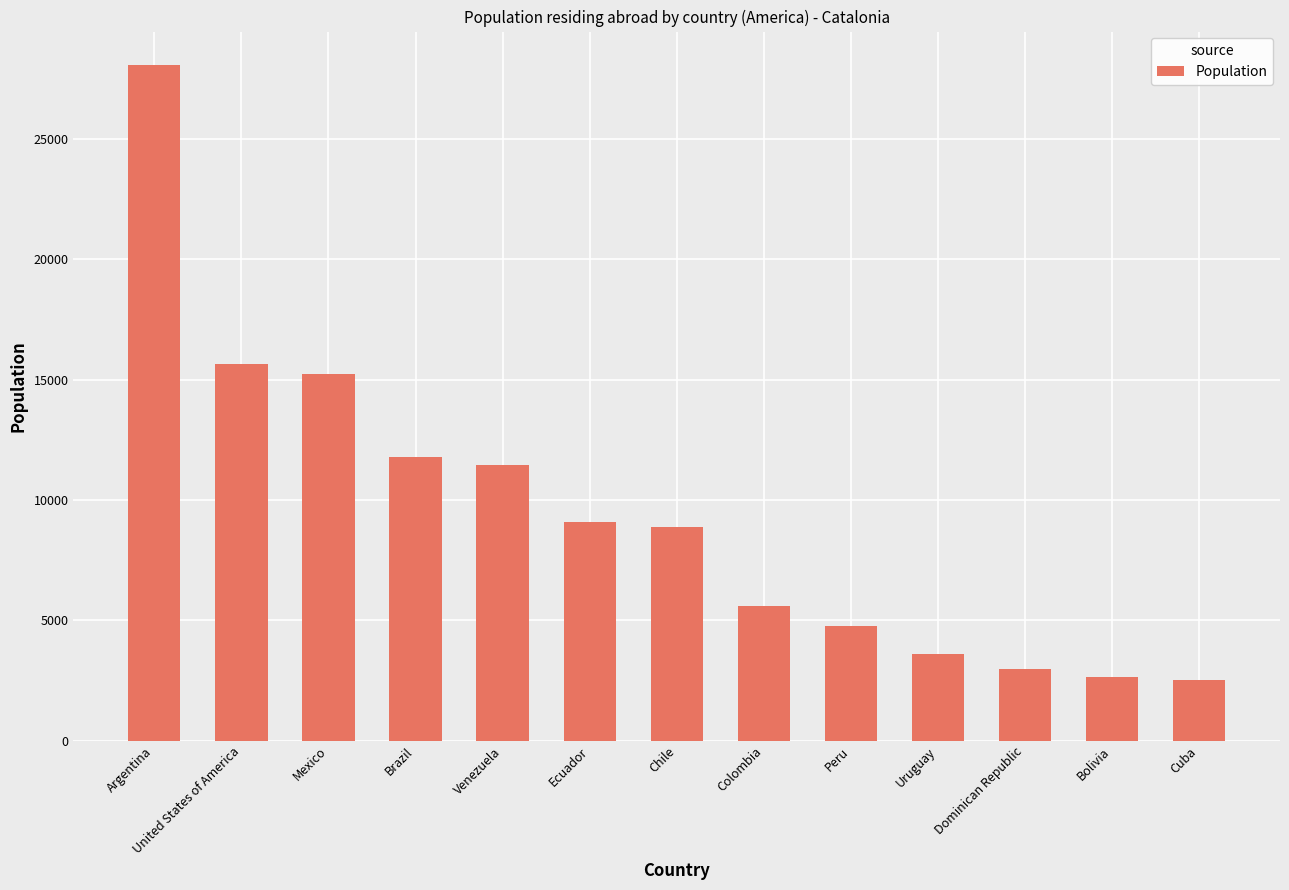

What is the sum of all values?

122290